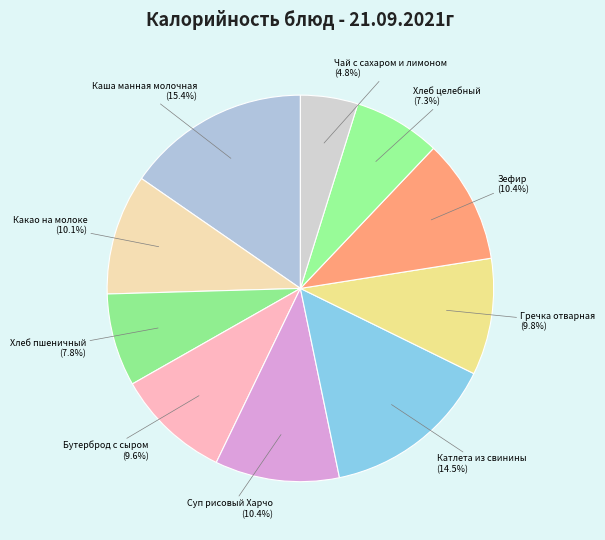

Is there a majority slice in this chart?

No